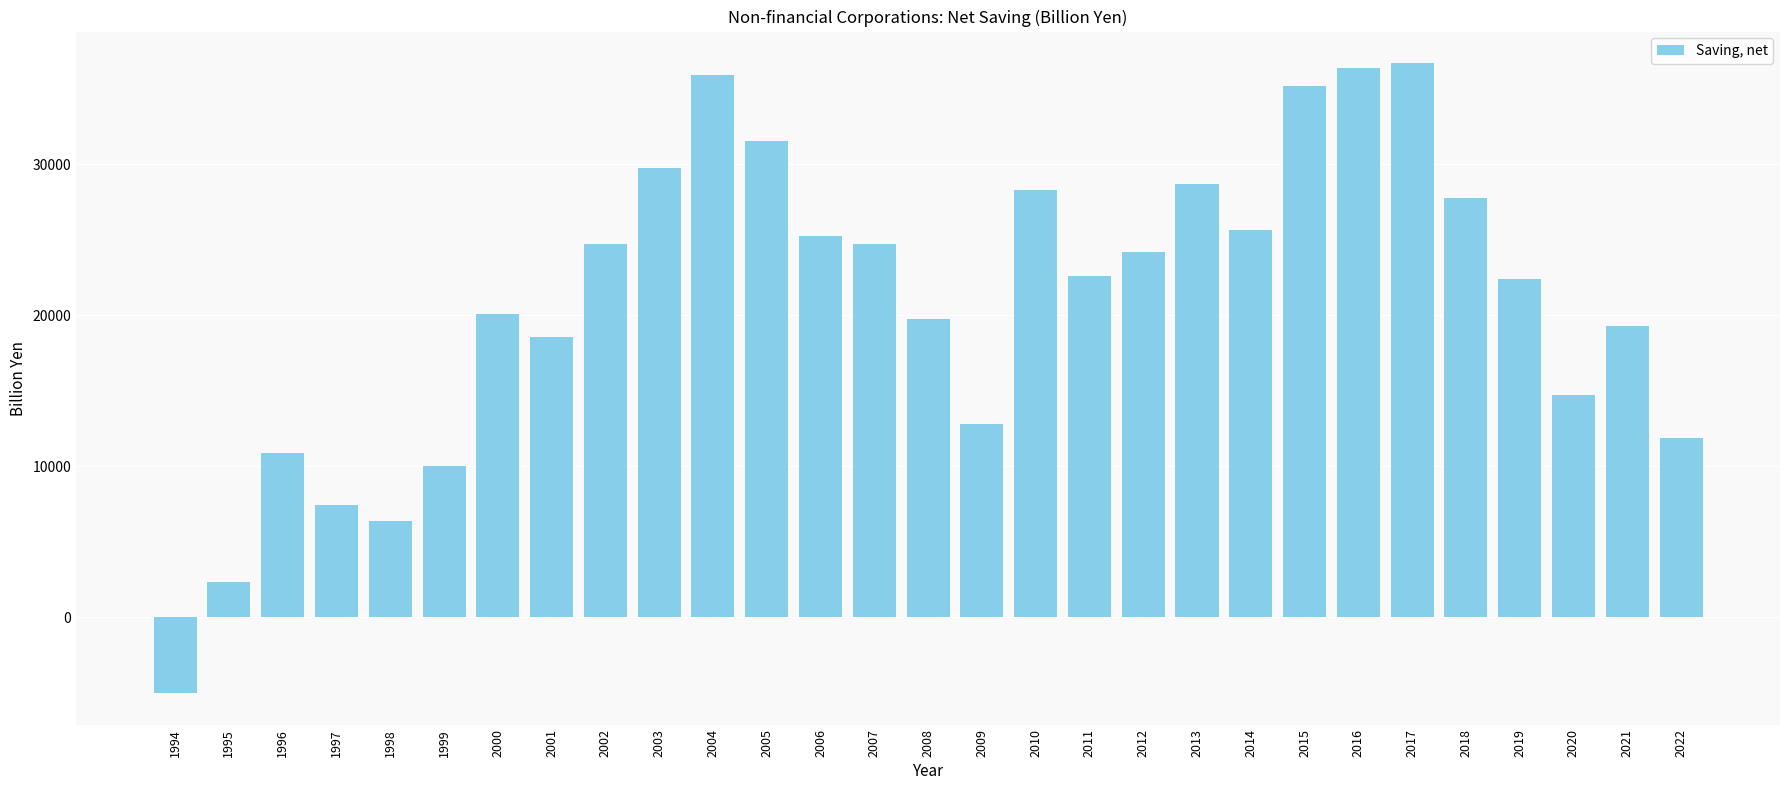

Count the number of categories in the chart.

29